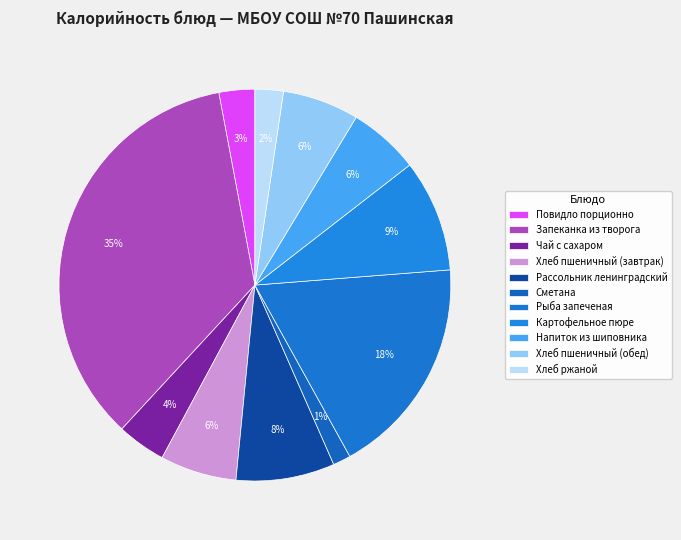

Is Рассольник ленинградский the majority of the pie?

No